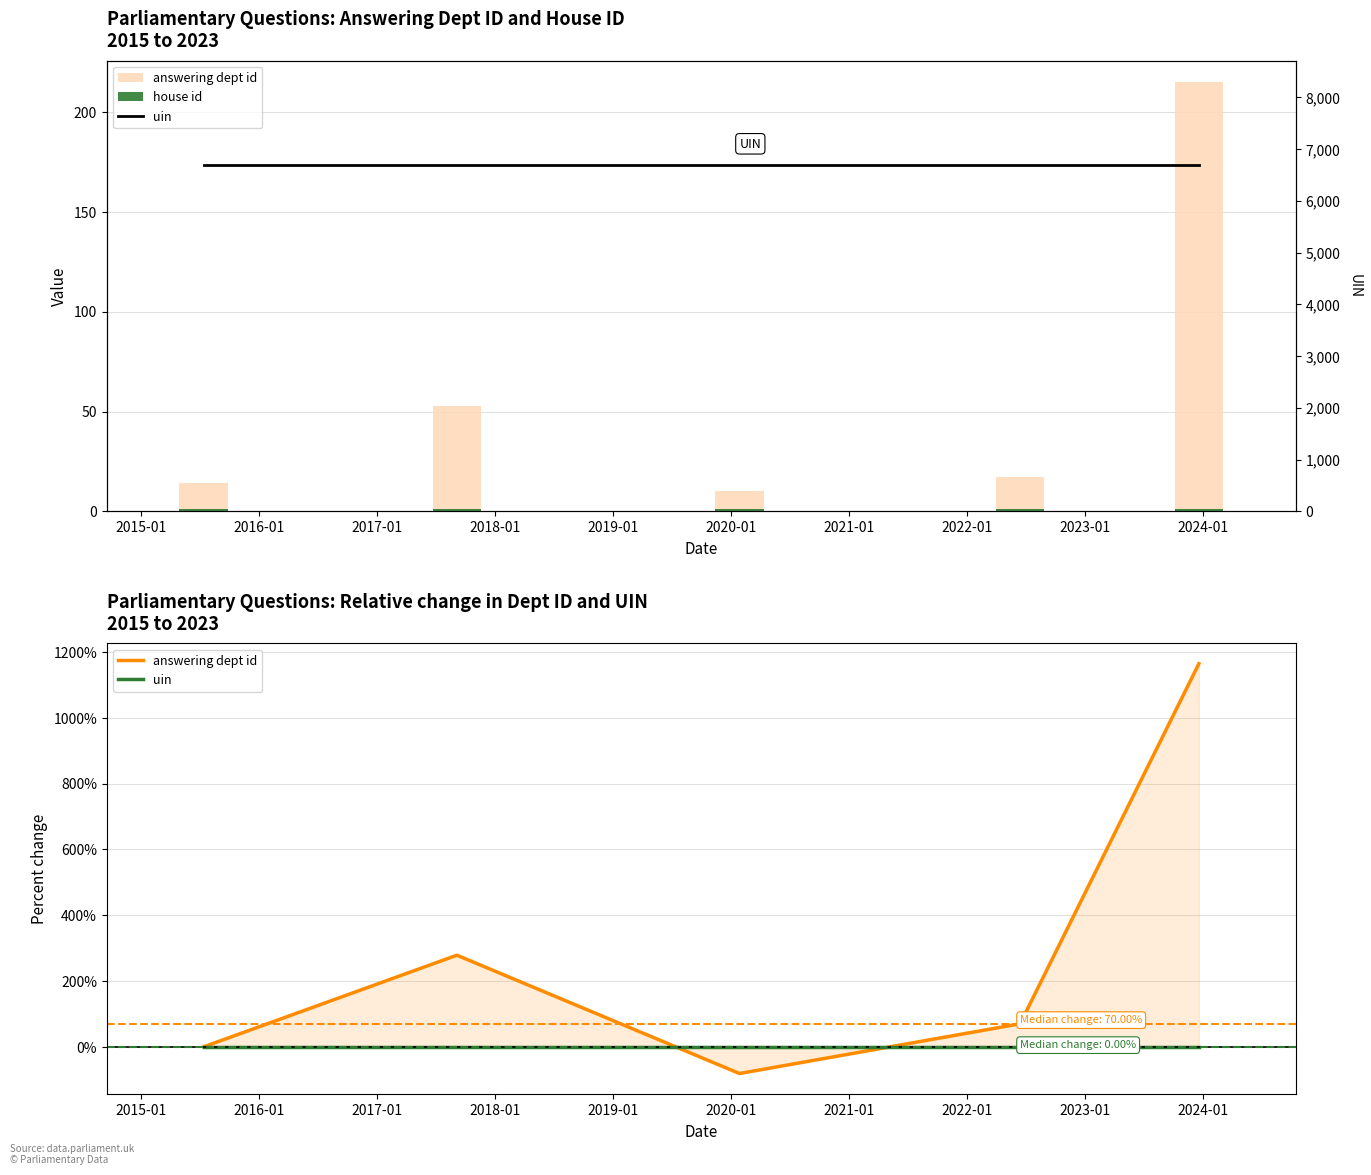

Between 2017-01 and 2018-01, which is larger?

2018-01